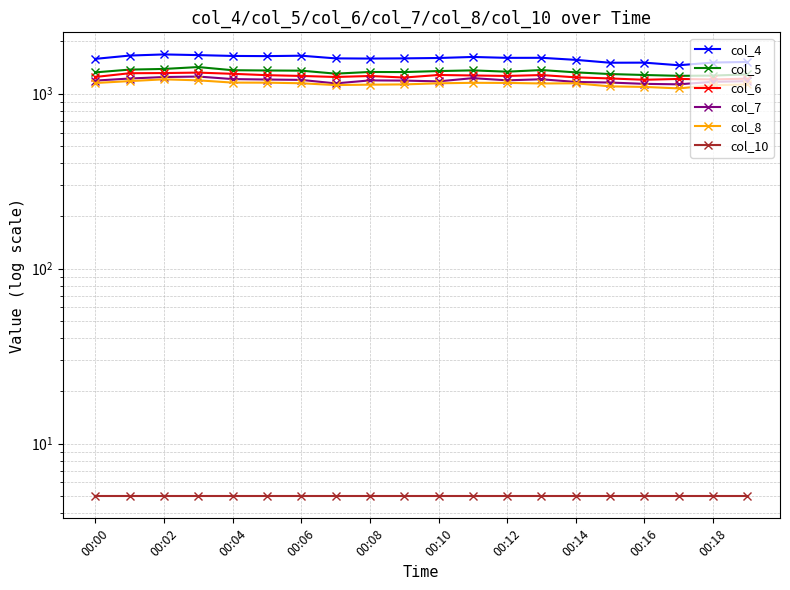

What is the label of the 17th point from the left?

00:16